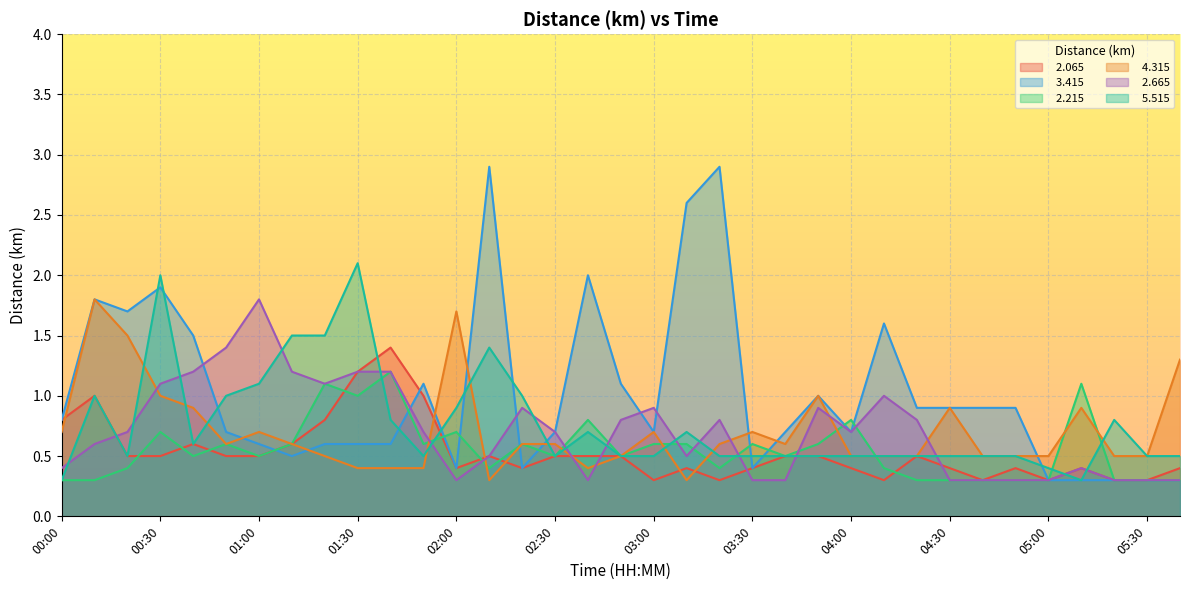

In   5.515, how many points are higher than both neighbors (excluding endpoints)?

7